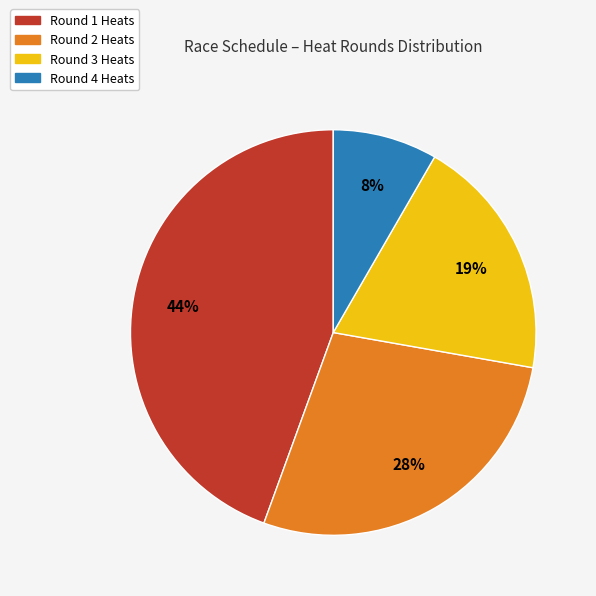

Rank the categories by value from highest to lowest.

Round 1 Heats, Round 2 Heats, Round 3 Heats, Round 4 Heats